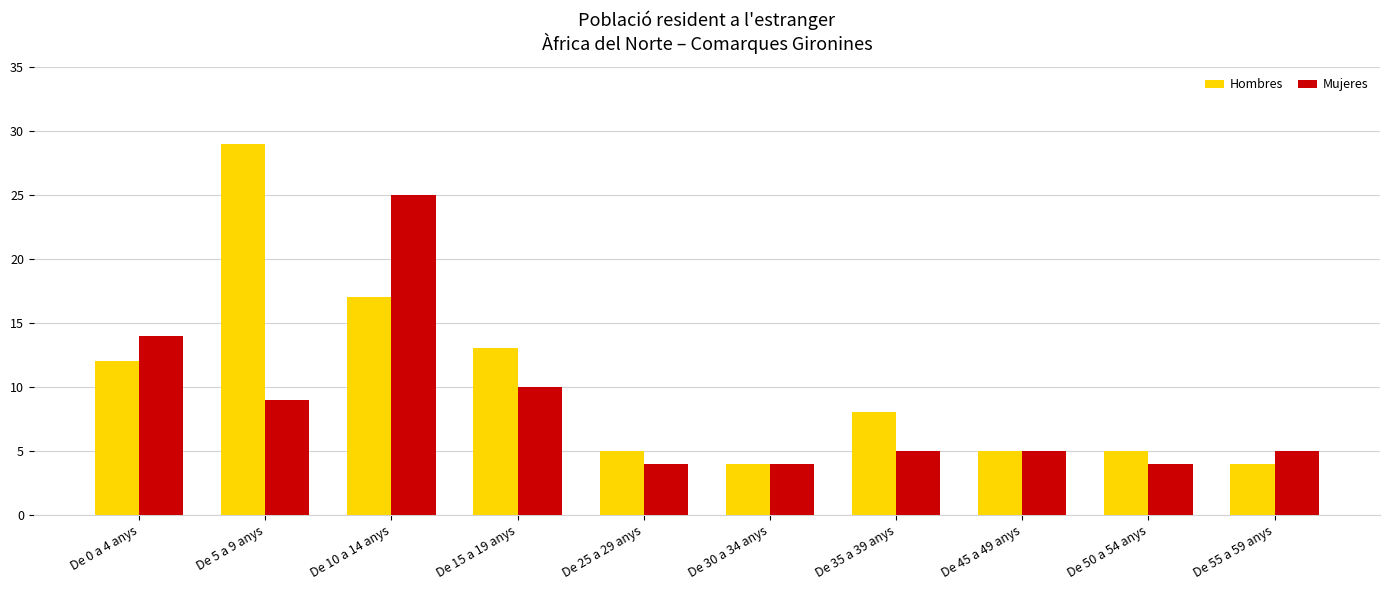

What is the label of the 9th bar from the right?

De 5 a 9 anys